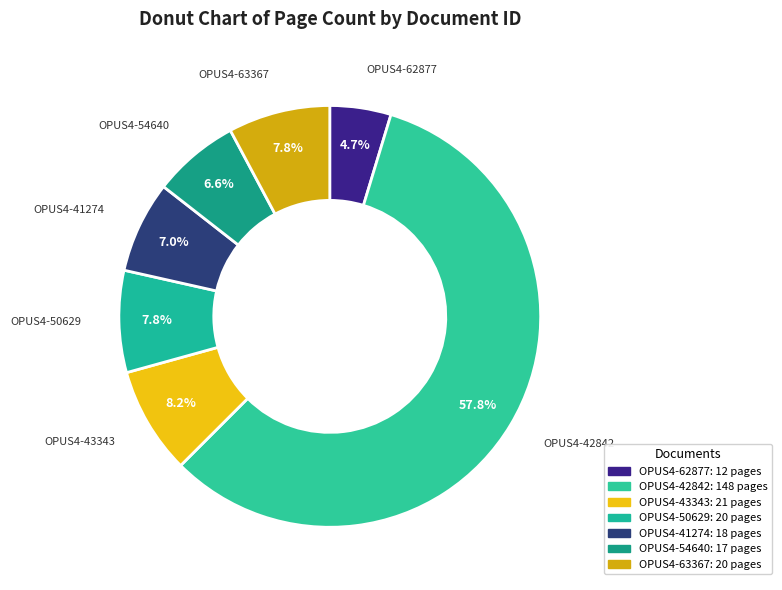

To the nearest percent, what is the difference between the OPUS4-62877 and OPUS4-41274 slice percentages?

2%